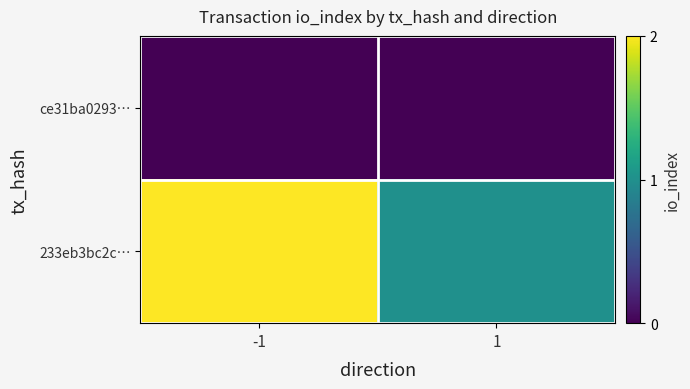

Which has a higher value, -1 or 1?

-1